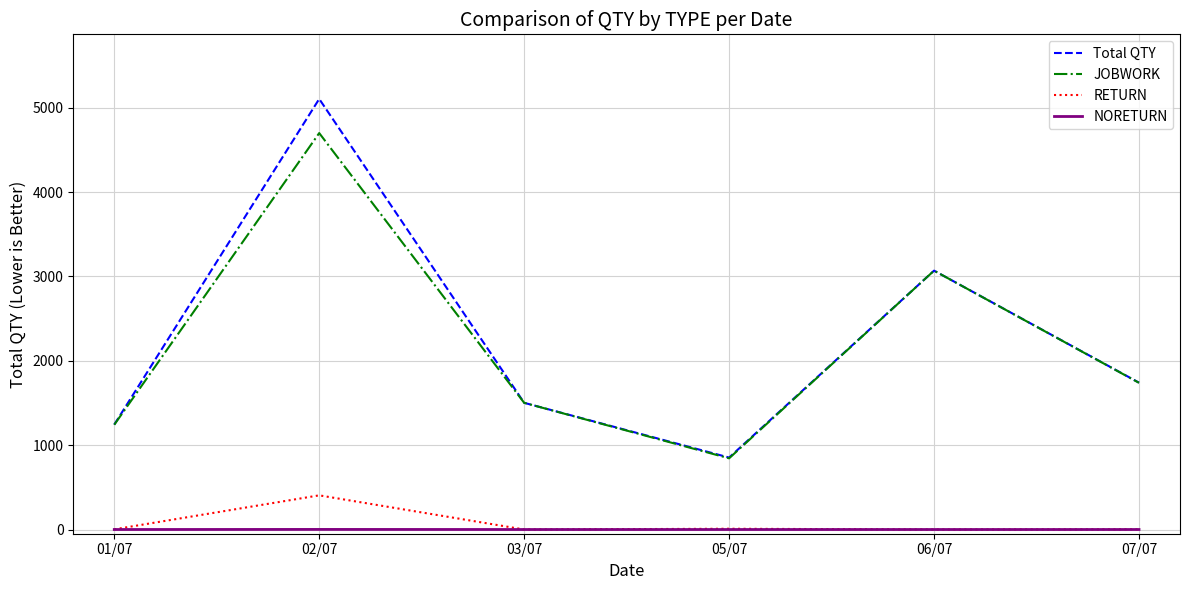

What is the highest value of the JOBWORK series?

4700